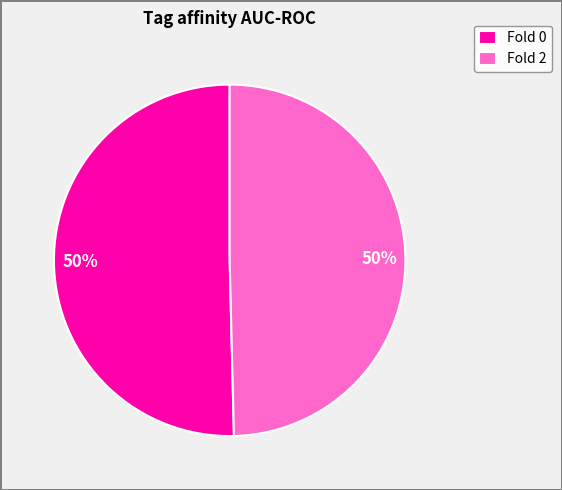

To the nearest percent, what is the average slice percentage?

50%